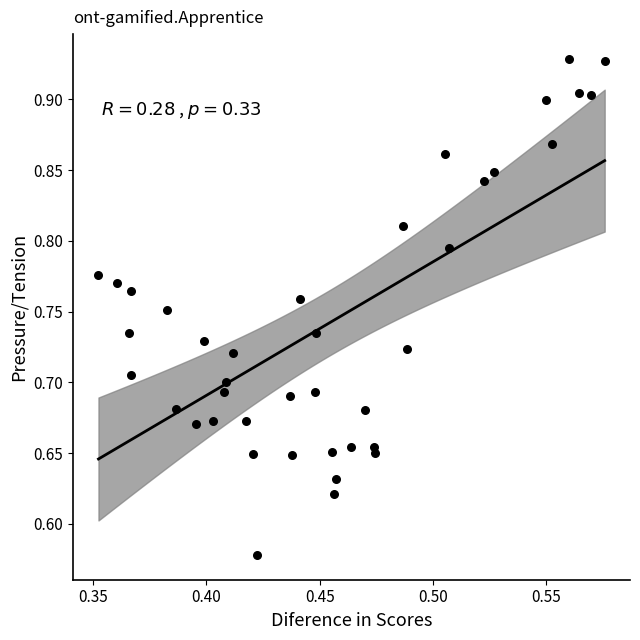

What is the range of Y values (max minus min)?

0.4